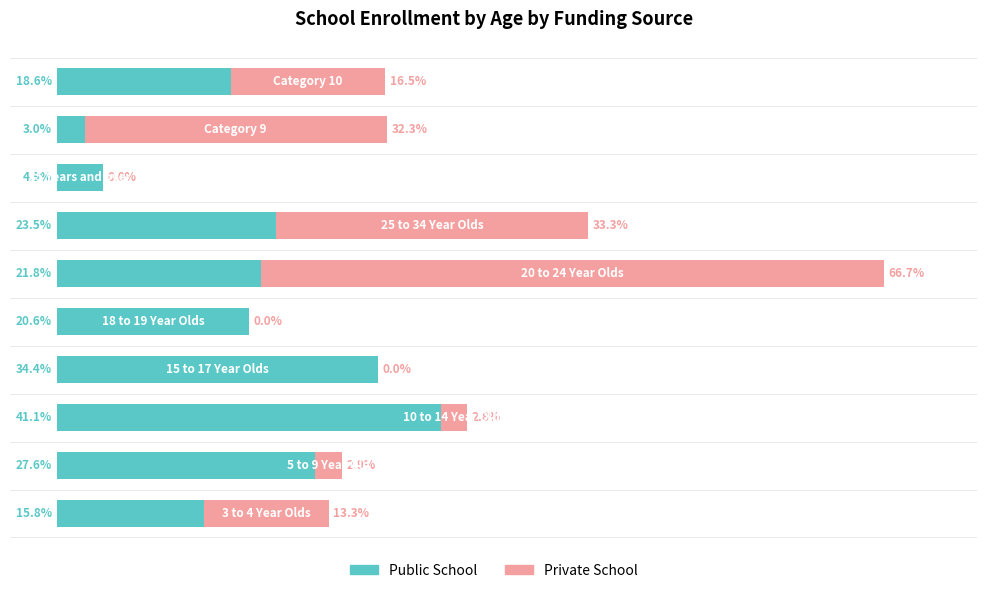

What is the average value of the Private School series?

16.8